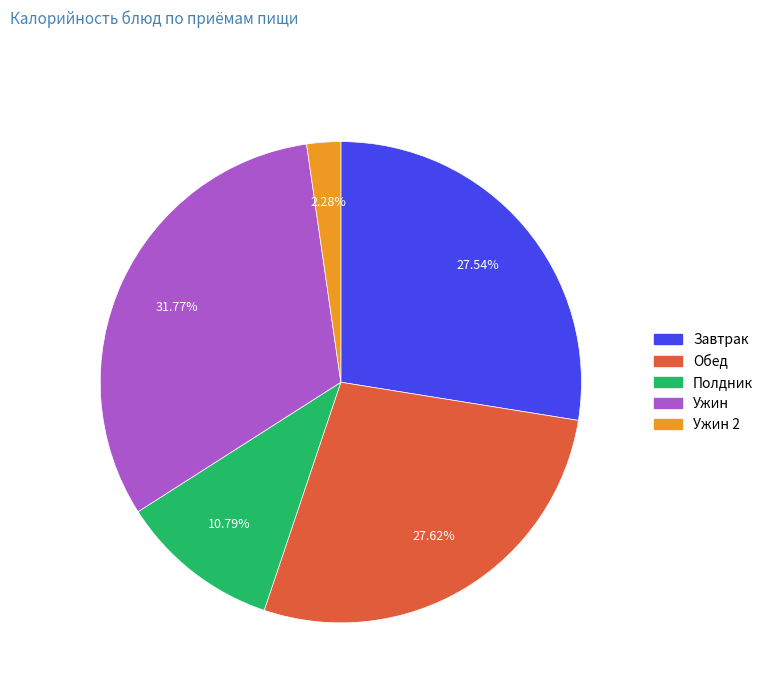

Count the number of slices in the pie.

5